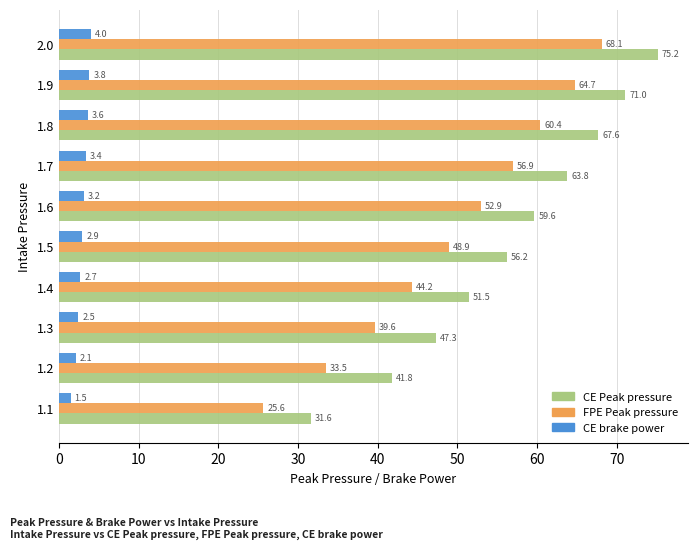

What is the smallest value displayed?

1.5